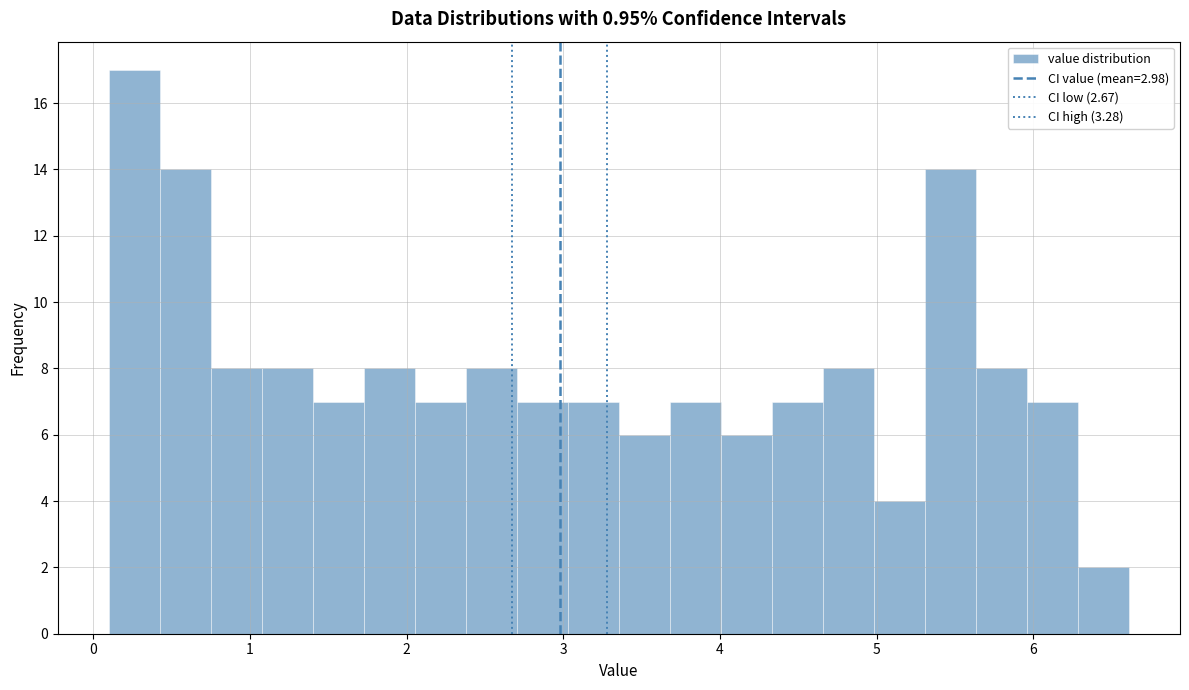

Around what value on the x-axis is the tallest bar? Give the approximate position of its centre, as read against the axis.

0.3